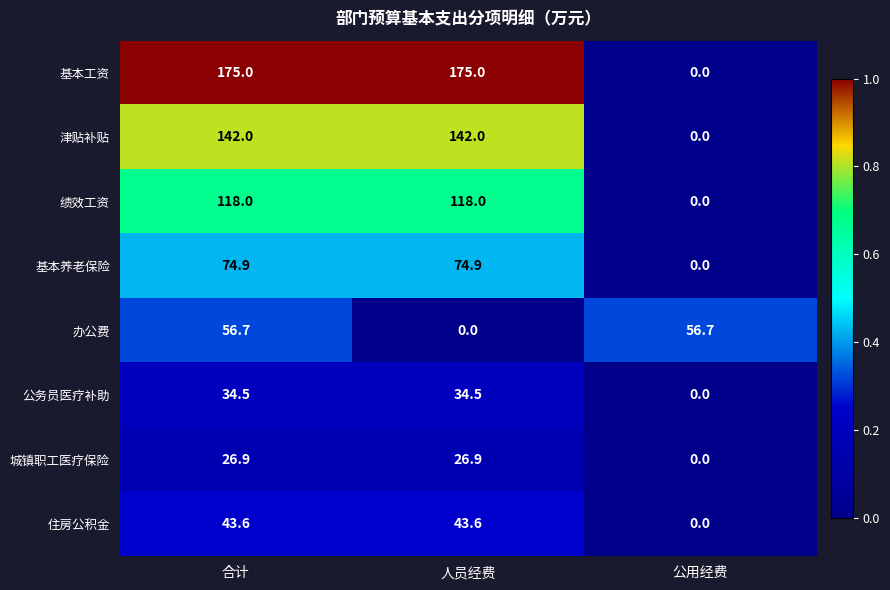

How many data points does each series have?

3